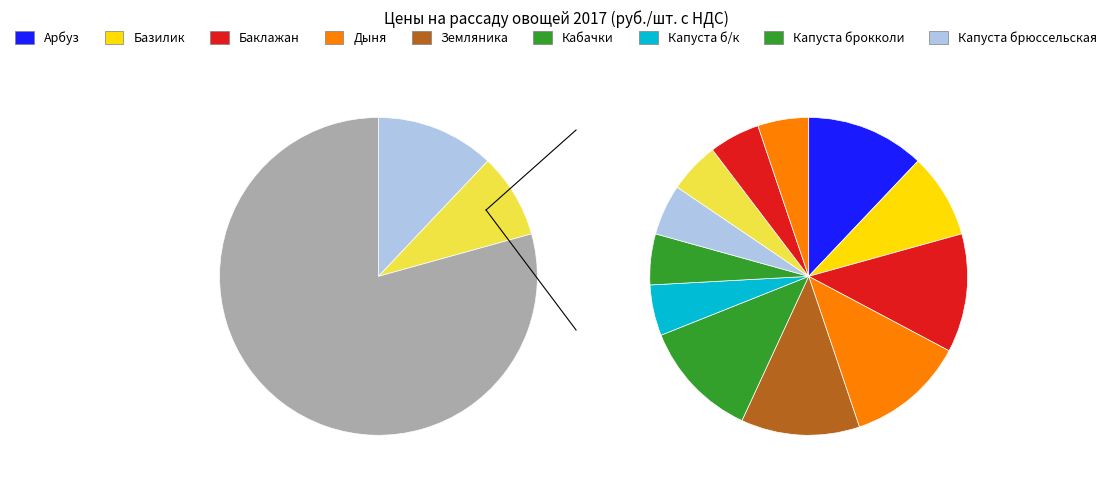

The Капуста цветная slice represents 20% of the pie. True or false?

False